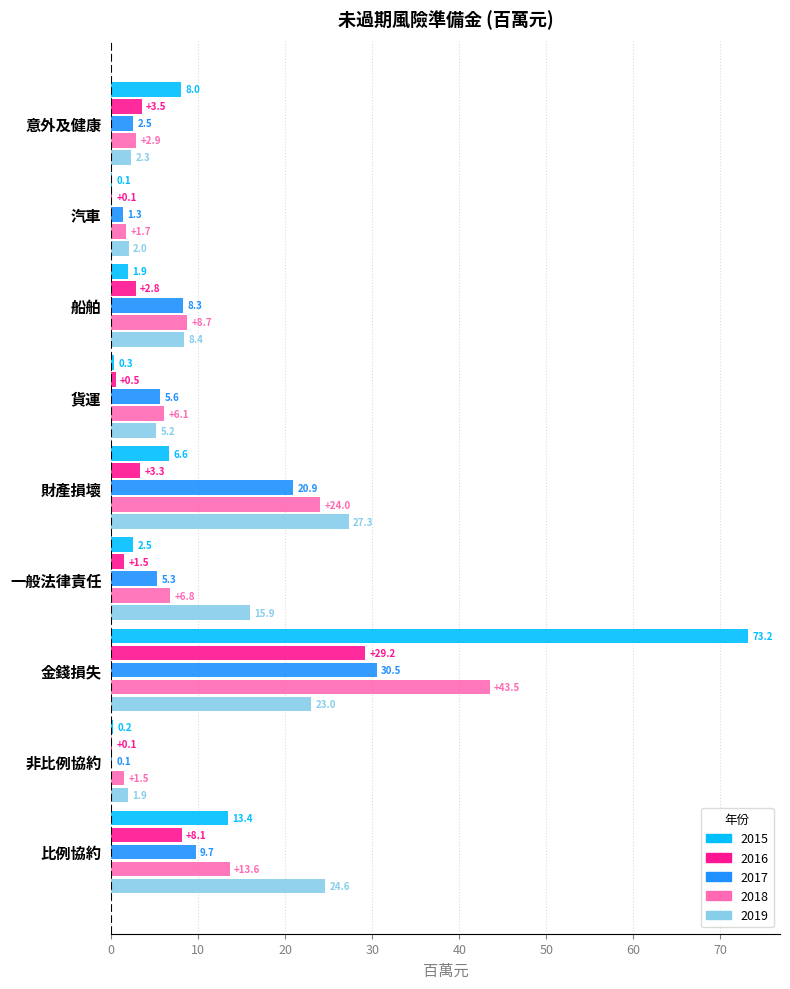

What are all the series names shown in the legend?

2015, 2016, 2017, 2018, 2019